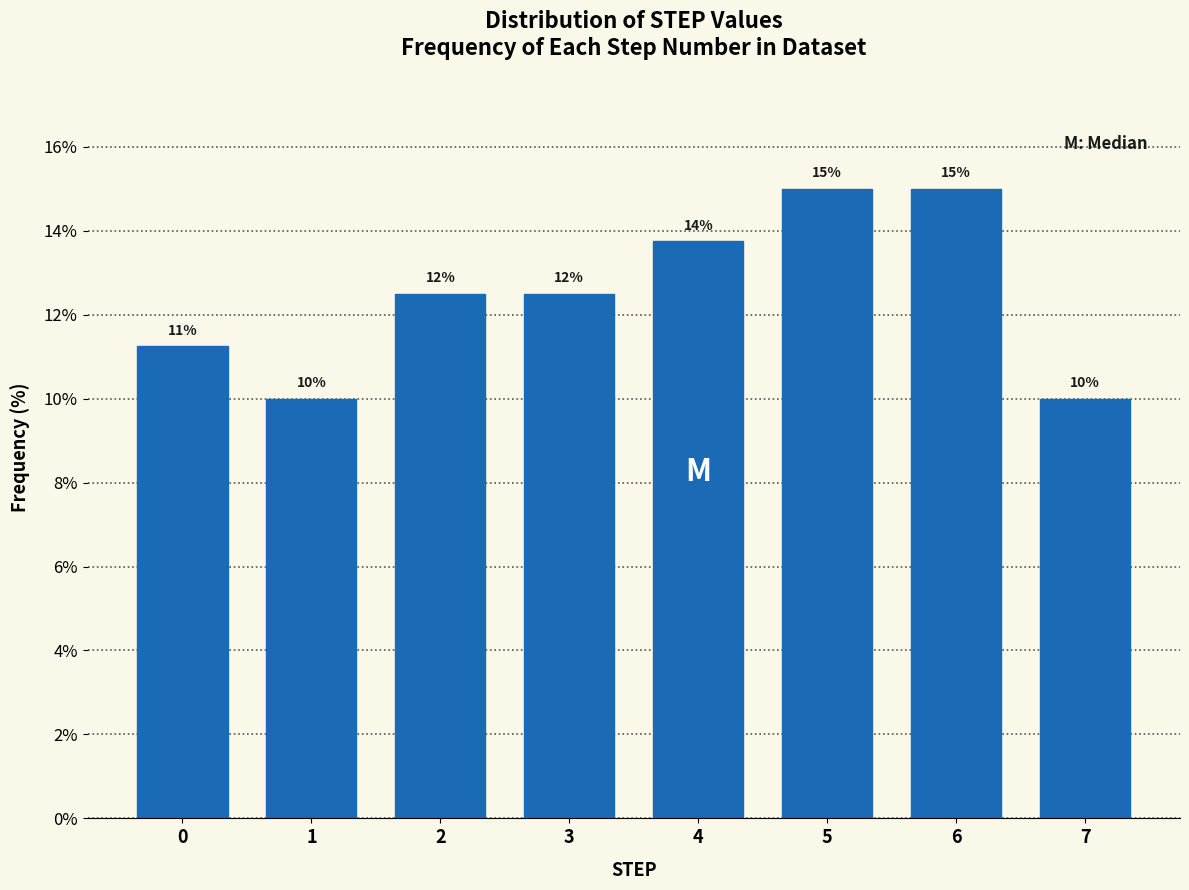

What is the value of the 4th bar from the left?

12.5